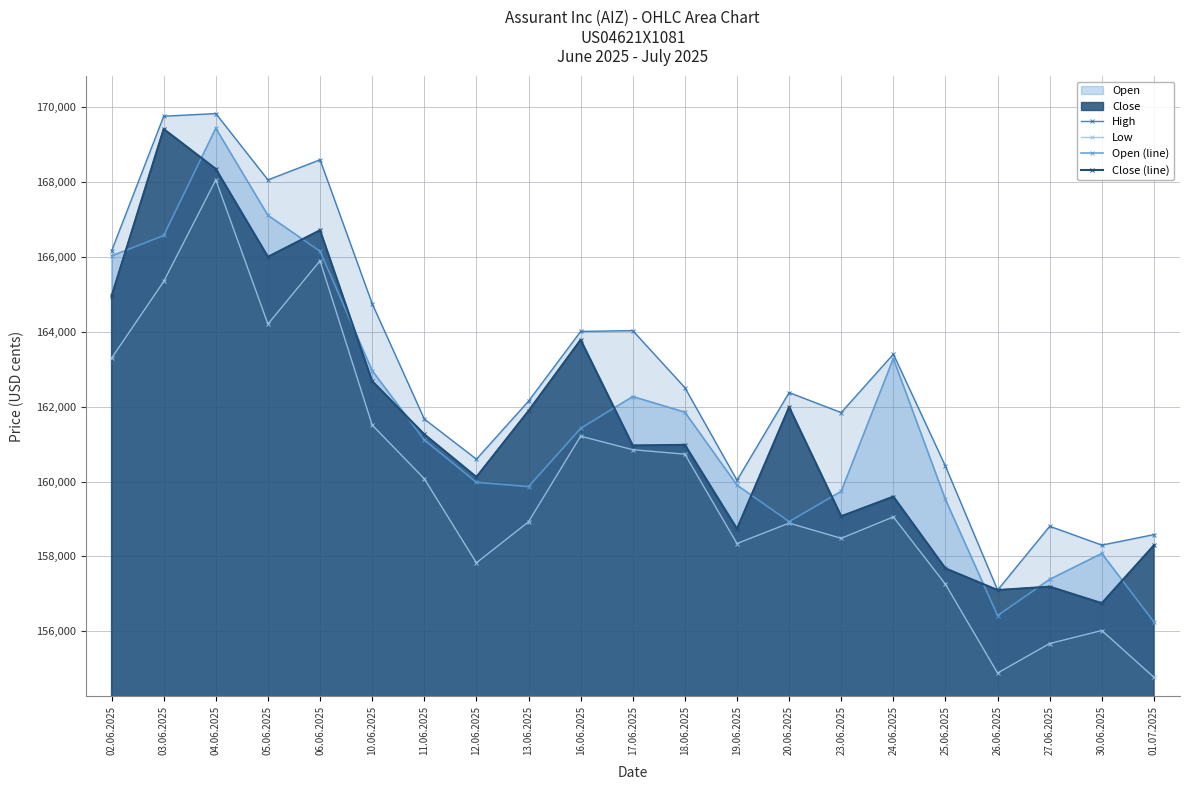

List the series in order of their peak value, lowest first.

Low, Close (line), Open (line), High